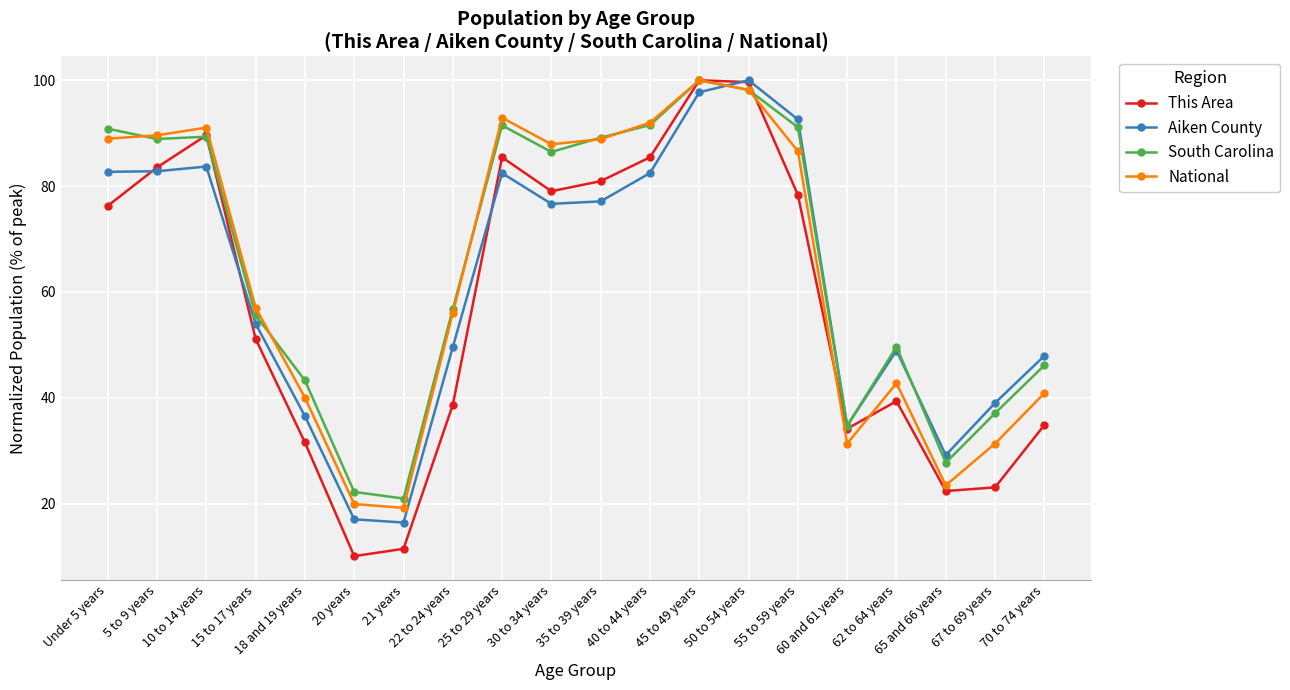

How many interior local peaks does the This Area series have?

4